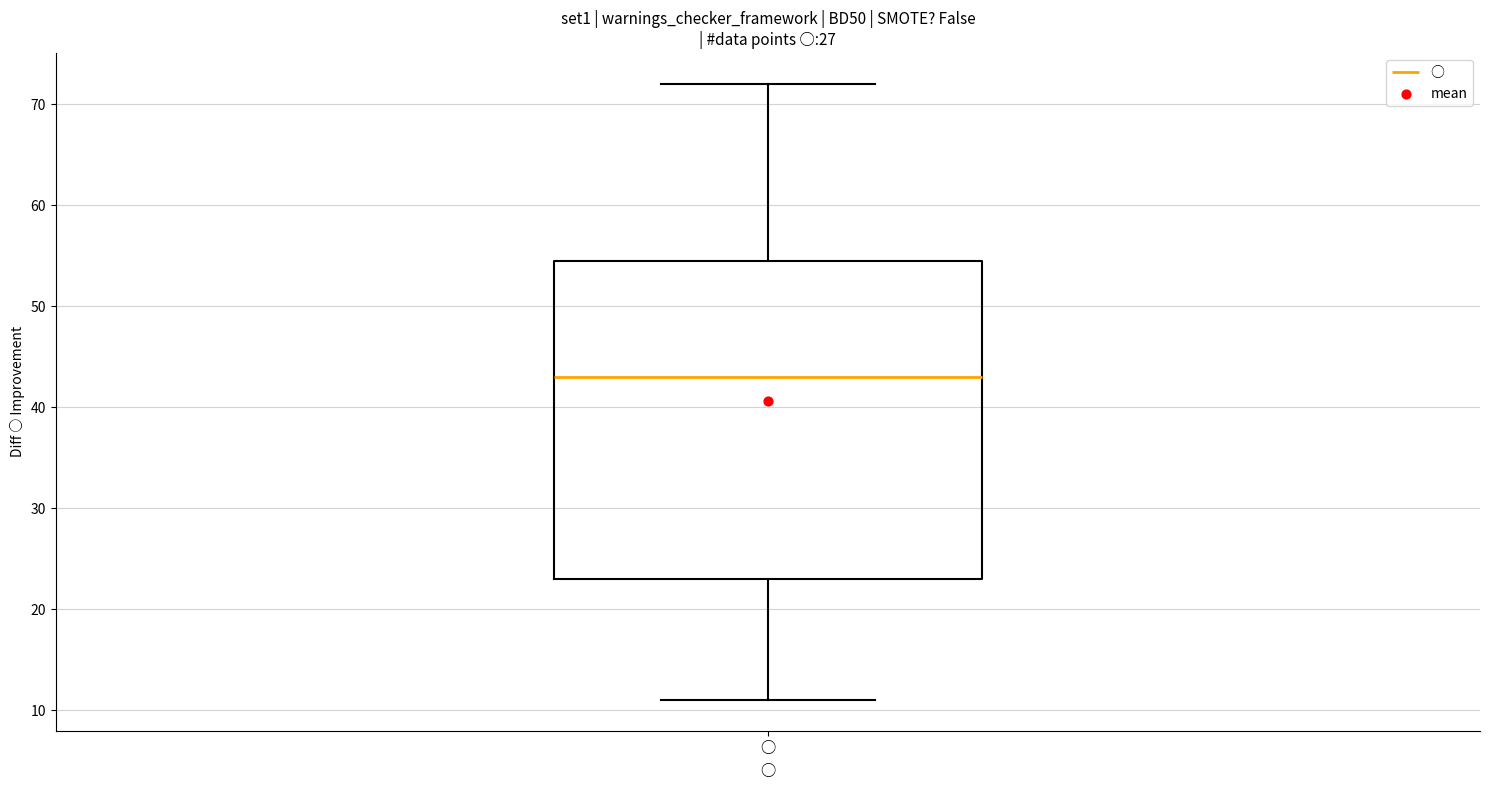

Transcribe this box plot: give where the median line is, the range the box spans, and where the two whiskers end, as read against the y-axis. The values are not printed on the chart, so give them approximately, as read against the axis.

median 43, box 23 to 55, whiskers 11 to 72